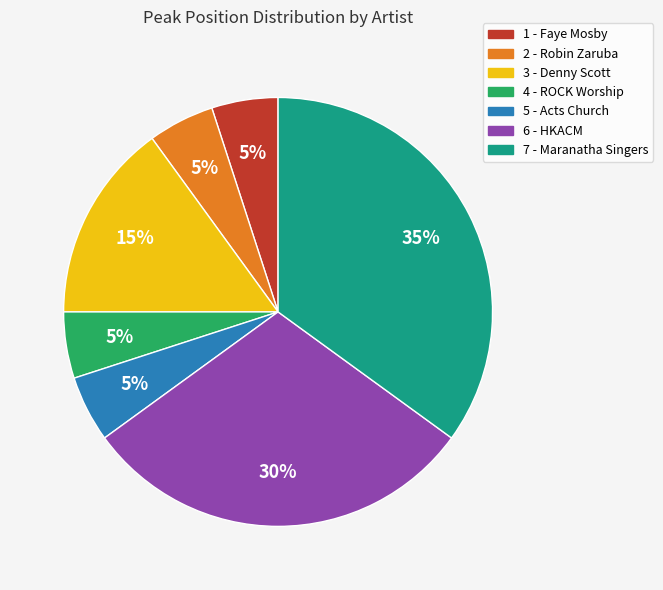

Is there any slice that represents more than half of the pie?

No